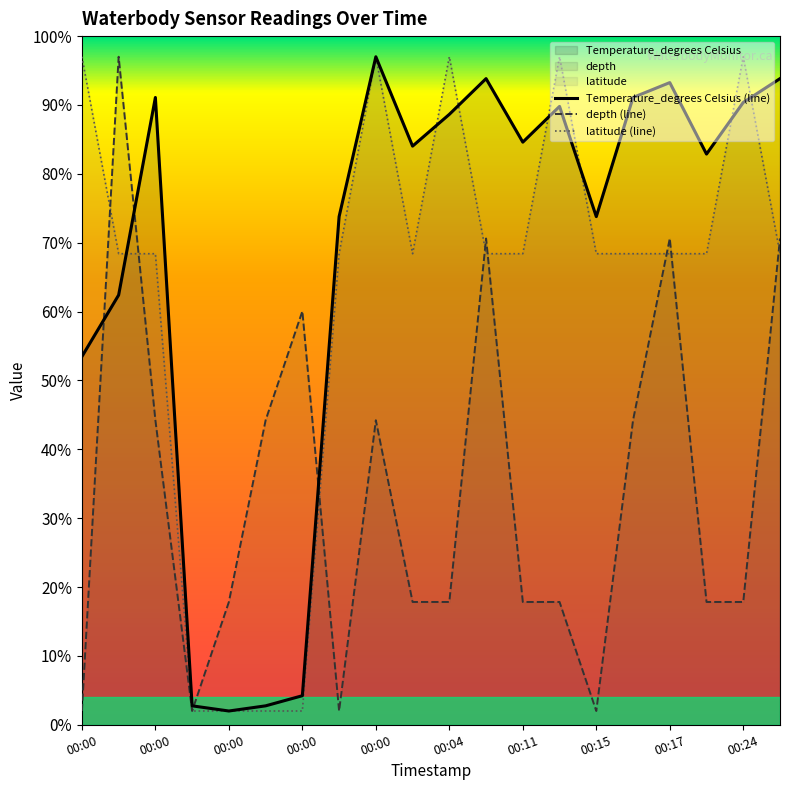

At which label does latitude first exceed 68?

00:00